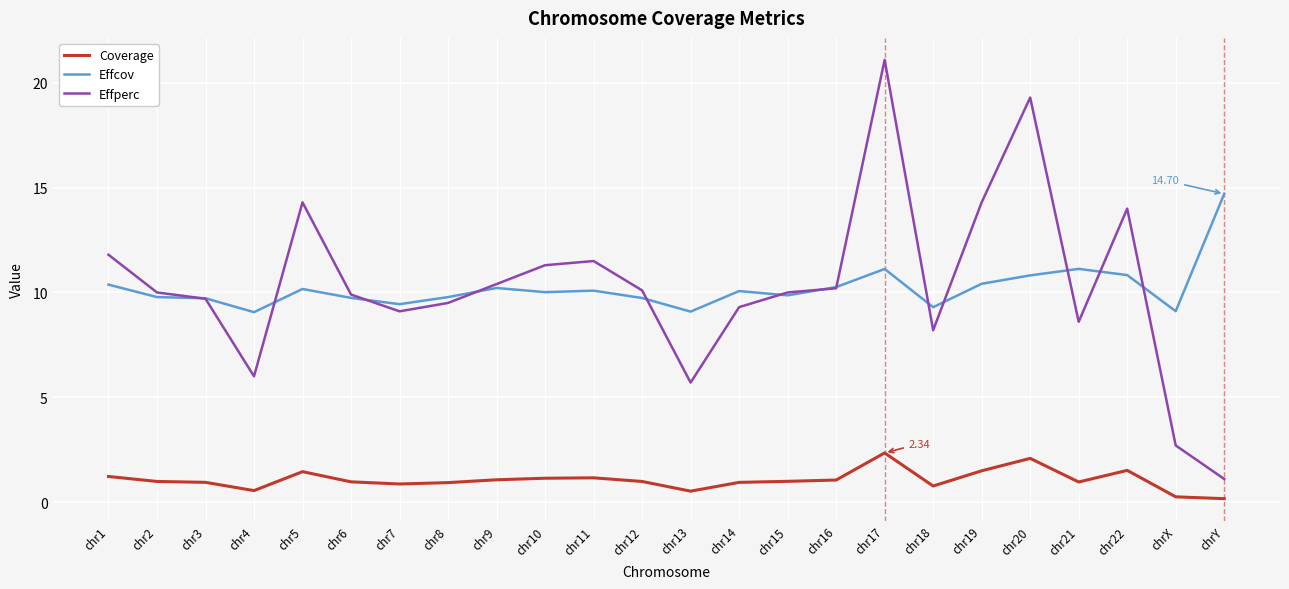

Which series has the largest range (max minus min)?

Effperc